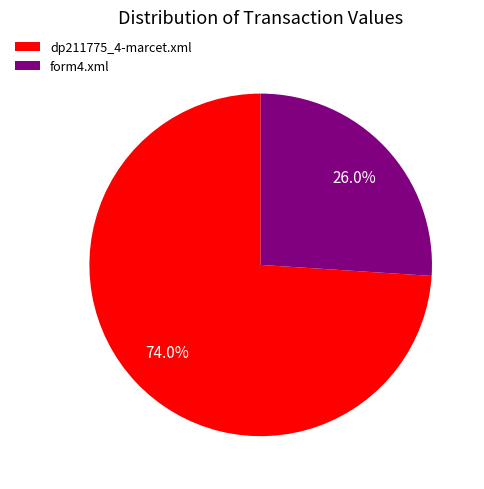

How many segments does this pie chart have?

2